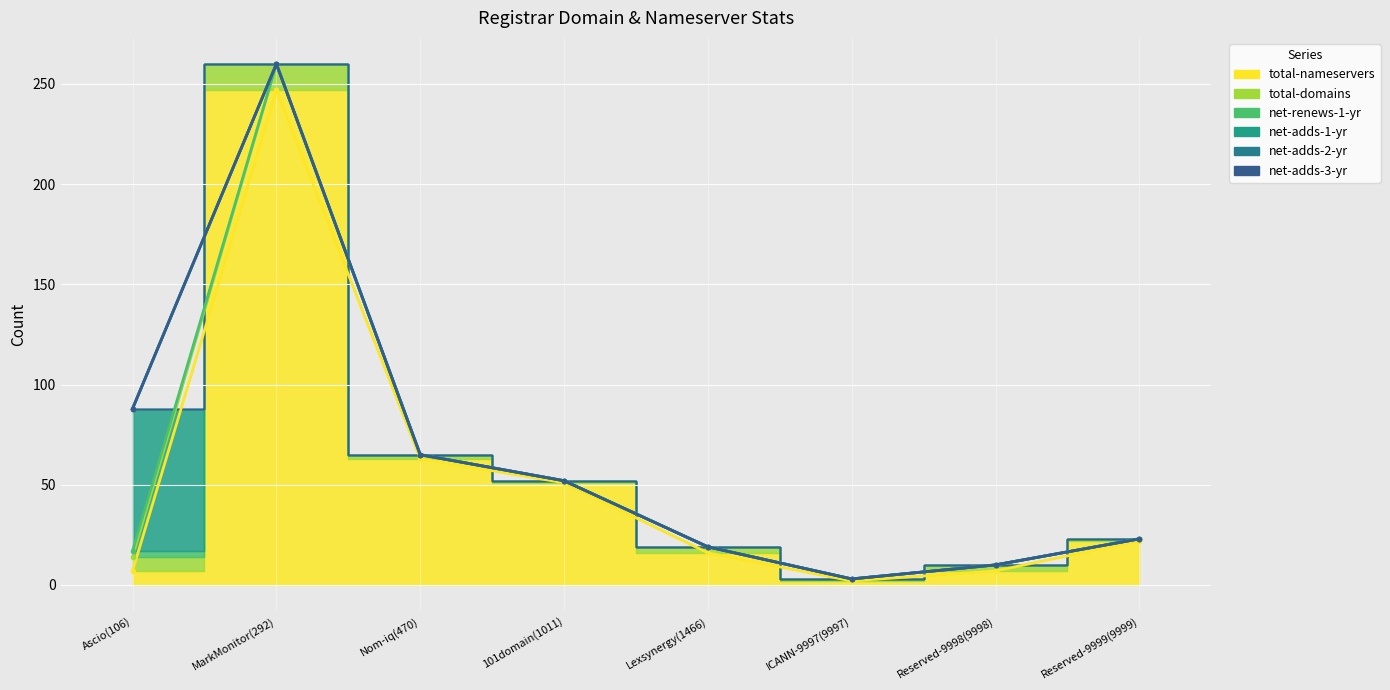

Where do net-adds-1-yr and total-domains first cross each other?

Ascio(106) and MarkMonitor(292)